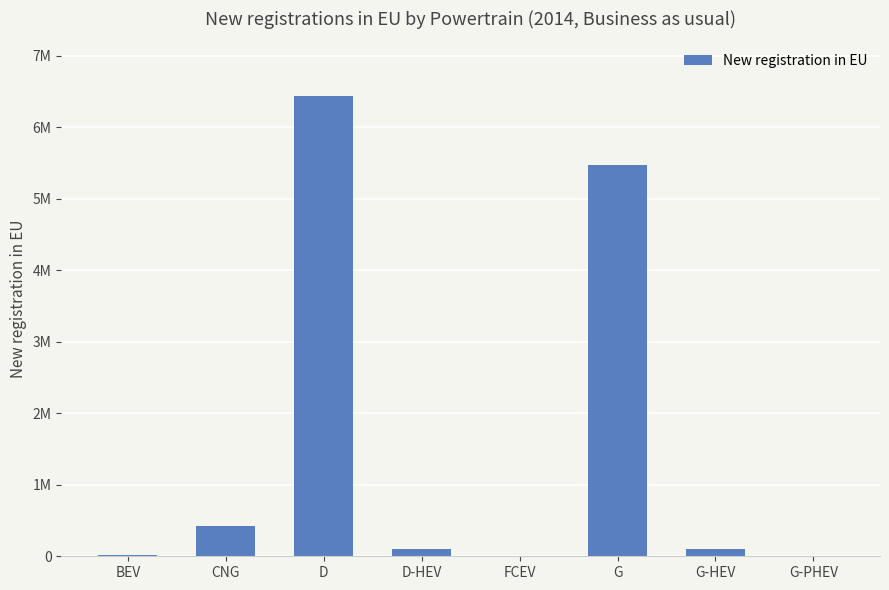

Are the bars grouped side by side (vs. stacked)?

No